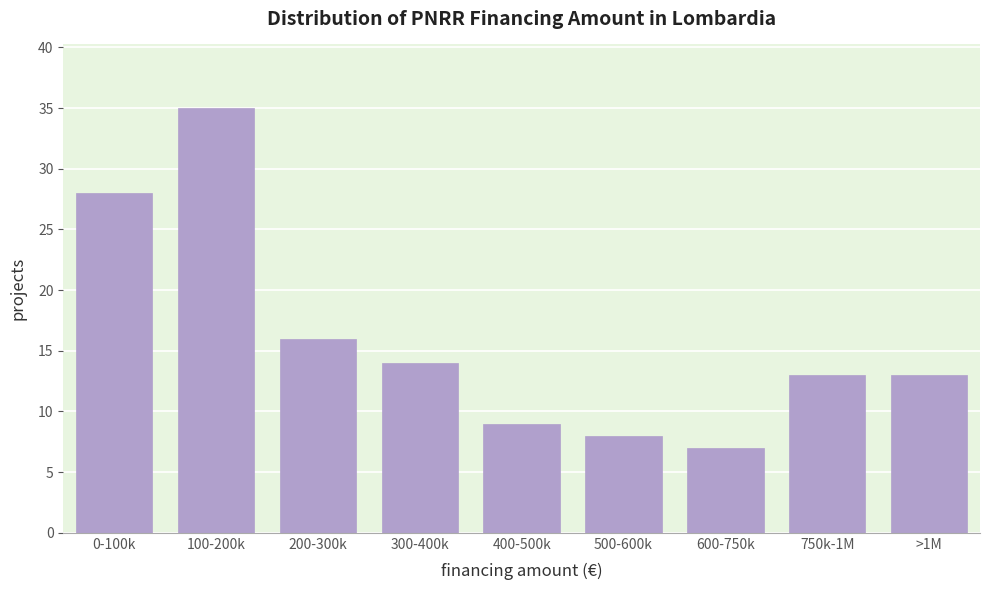

Reading left to right, what are all the values shown in this chart?

0-100k=28	100-200k=35	200-300k=16	300-400k=14	400-500k=9	500-600k=8	600-750k=7	750k-1M=13	>1M=13